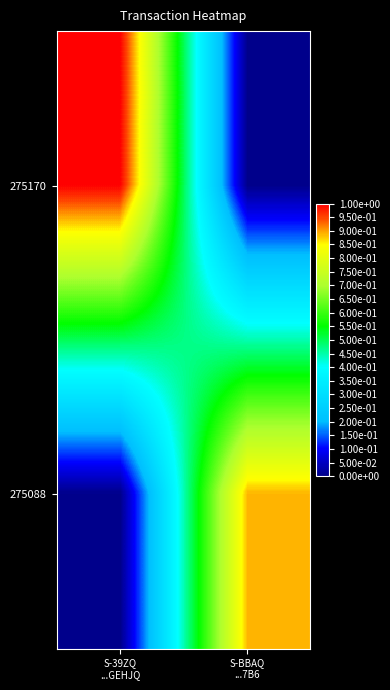

Which series has the largest total across all categories?

275170